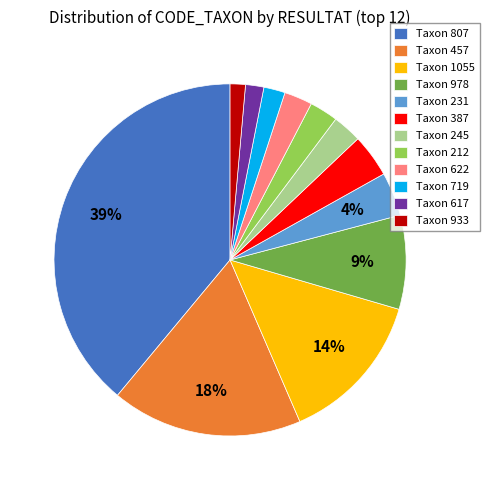

What is the largest slice in the pie chart?

Taxon 807